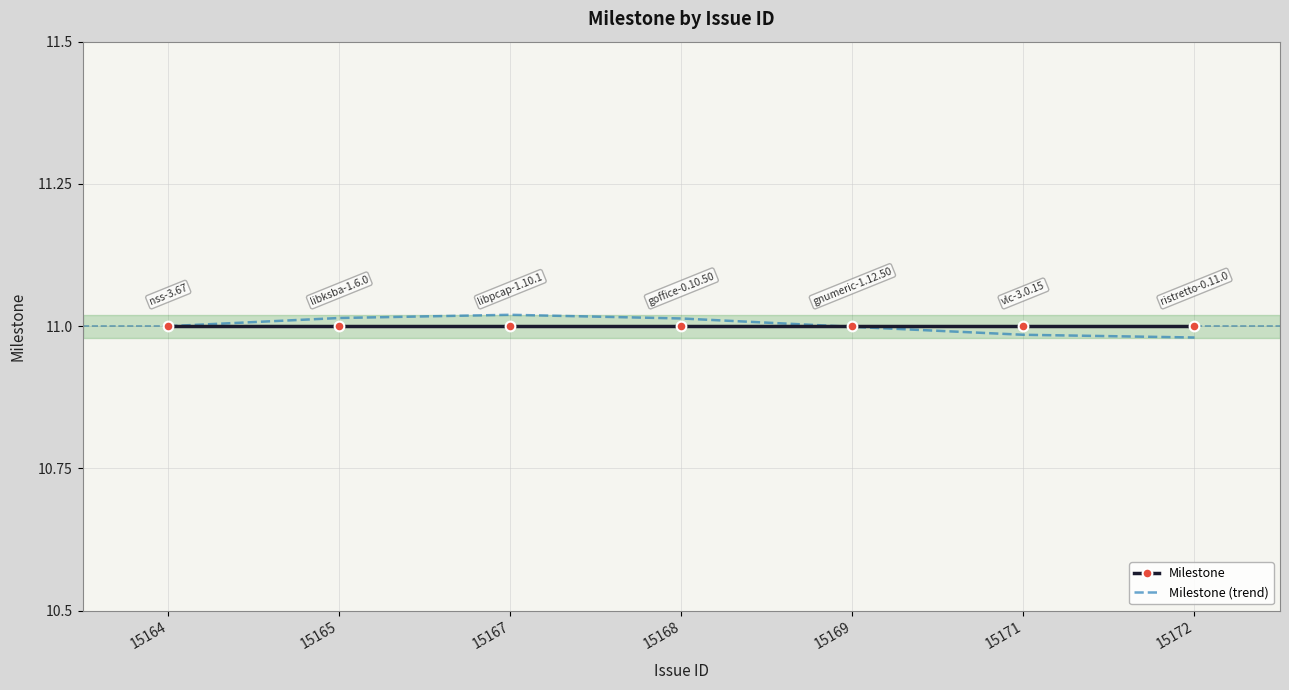

What is the total value across all series at 15171?

22.0